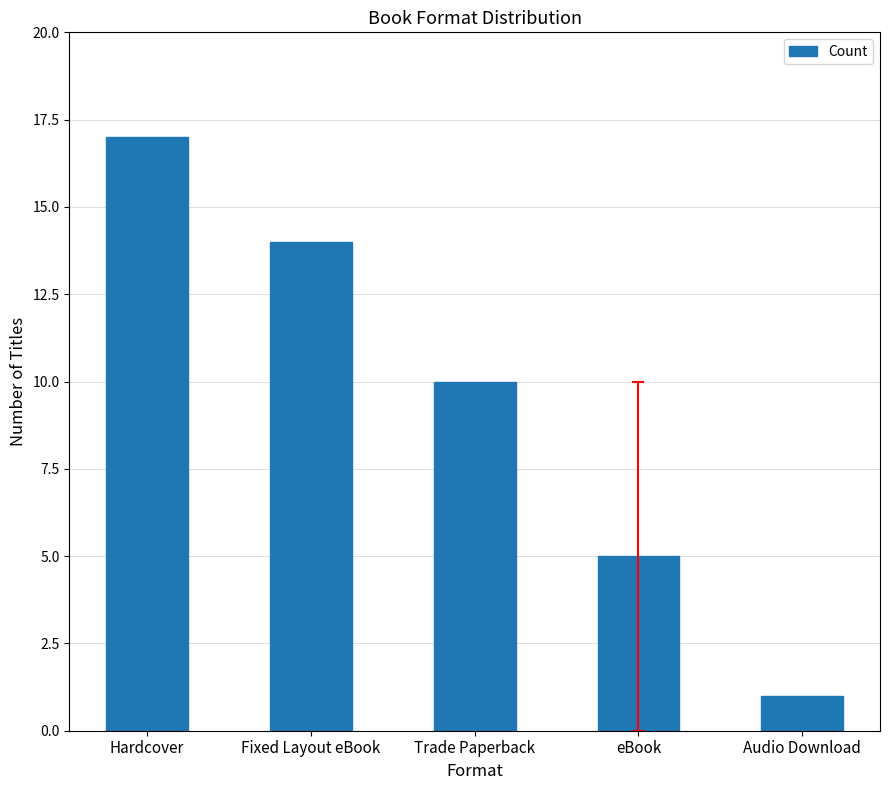

True or false: the data shows 14 at Fixed Layout eBook.

True